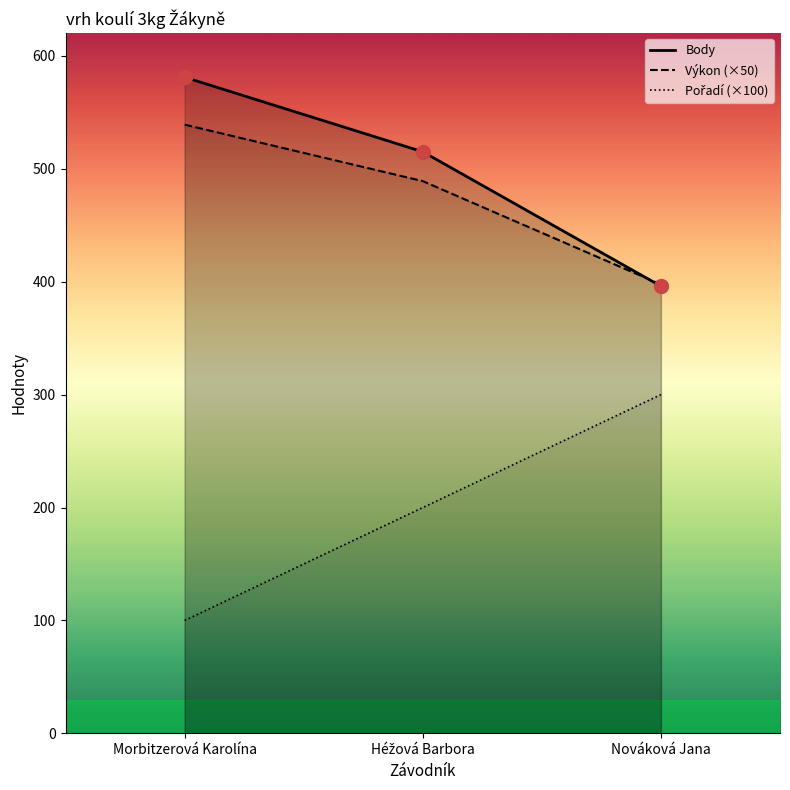

At which label does Pořadí (×100) first exceed 200?

Nováková Jana